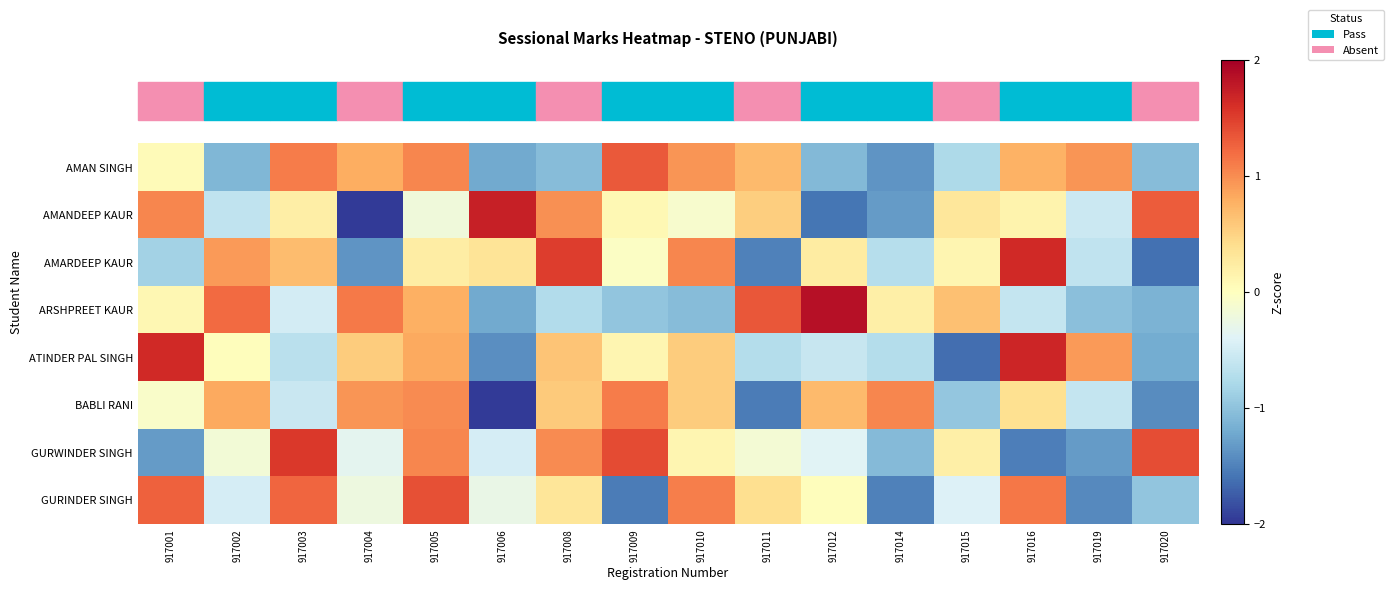

Rank the series at 917020 from highest to lowest value.

GURWINDER SINGH, AMANDEEP KAUR, GURINDER SINGH, AMAN SINGH, ARSHPREET KAUR, ATINDER PAL SINGH, BABLI RANI, AMARDEEP KAUR